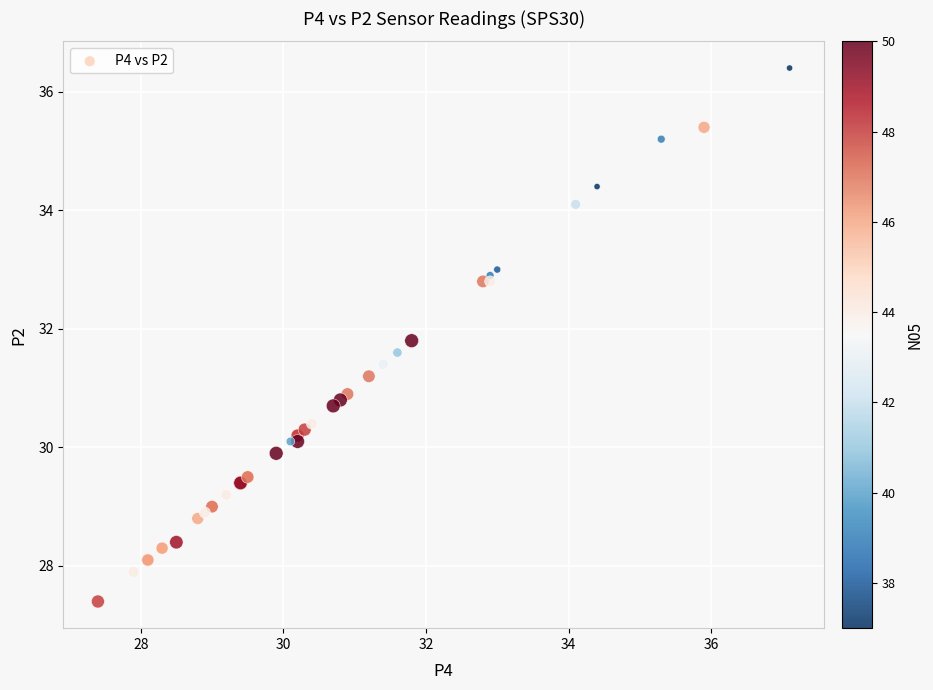

What Y value in the scatter plot is closest to 31?

30.9